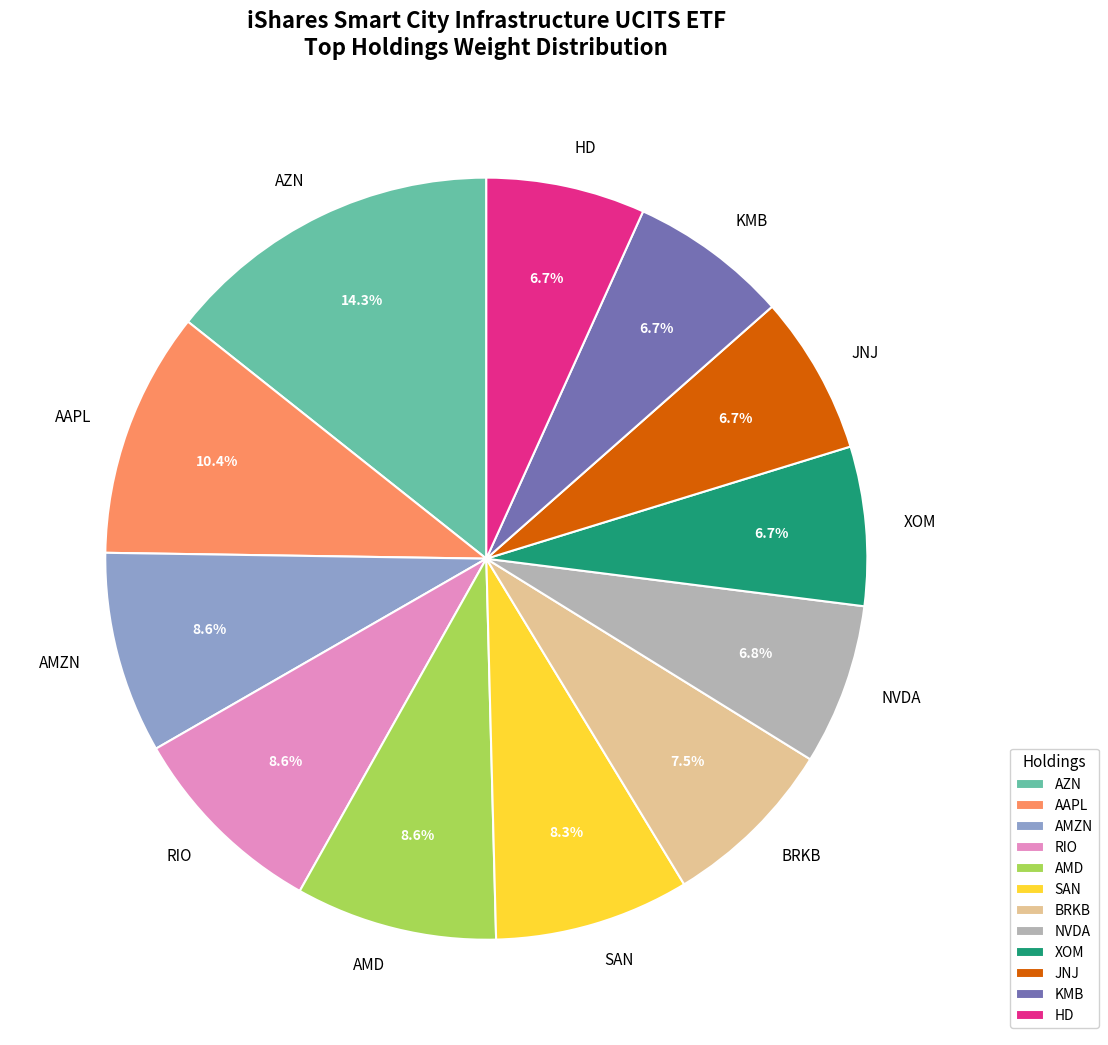

Does RIO account for over 50% of the chart?

No